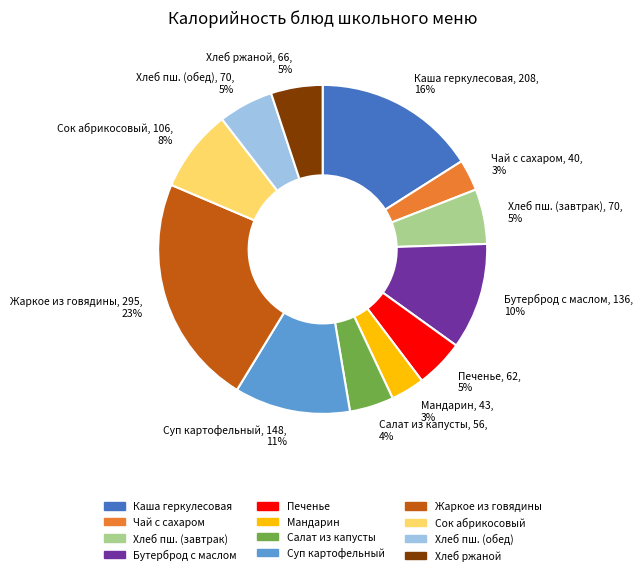

Does any single category account for the majority?

No